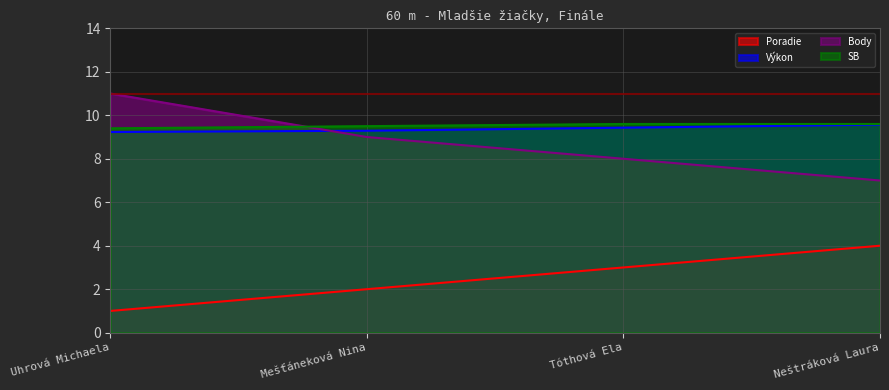

True or false: SB and Poradie intersect in this chart.

False